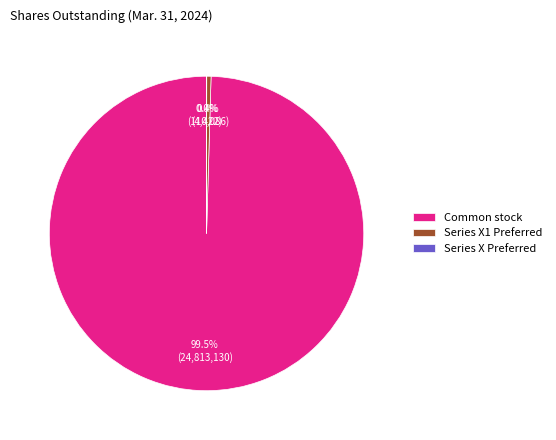

What is the ratio of the value at Common stock to the value at Series X1 Preferred?

225.4